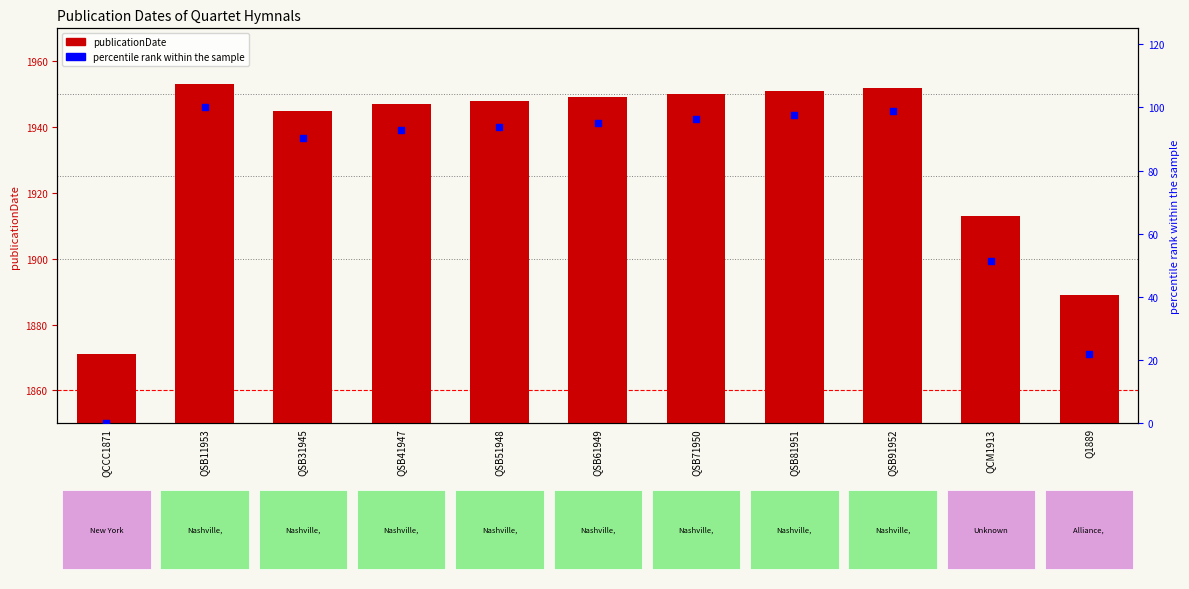

Which series contains the highest Y value?

publicationDate